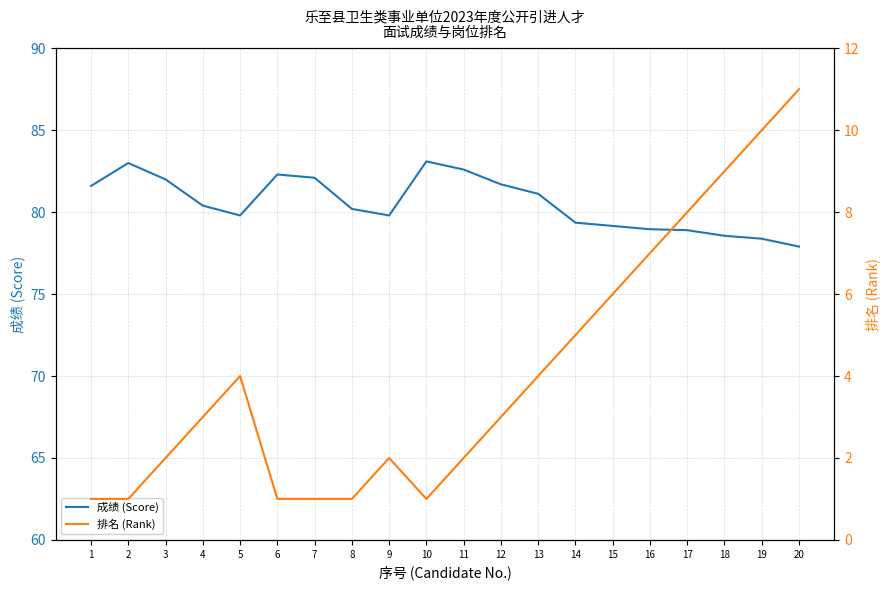

At 18, list the series in order from smallest to largest.

排名 (Rank), 成绩 (Score)